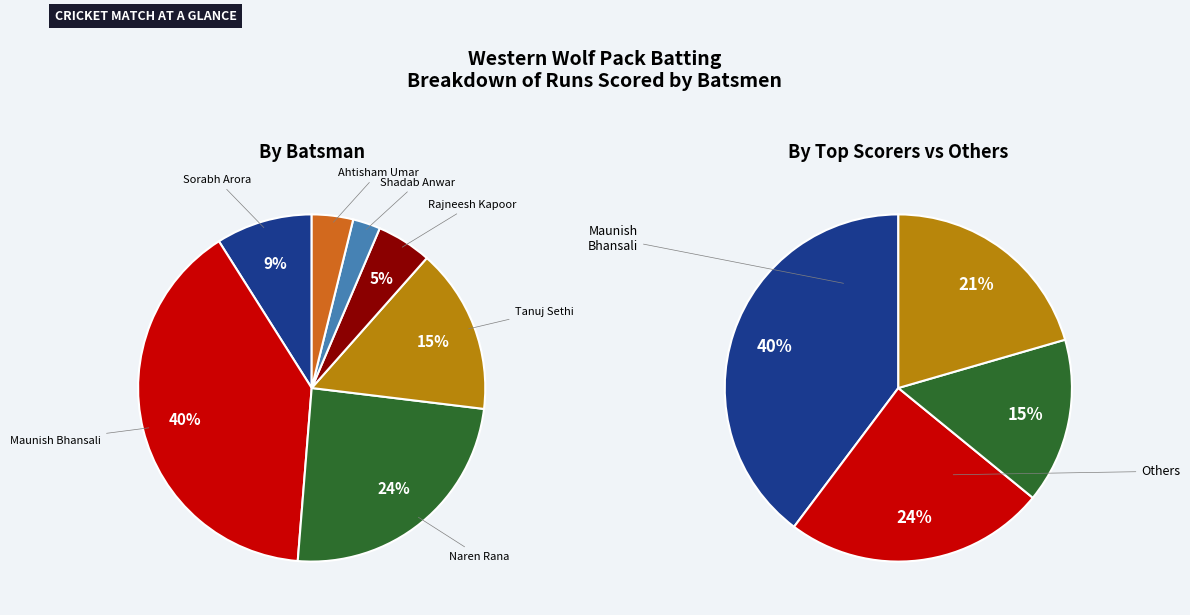

Does any single category account for the majority?

No